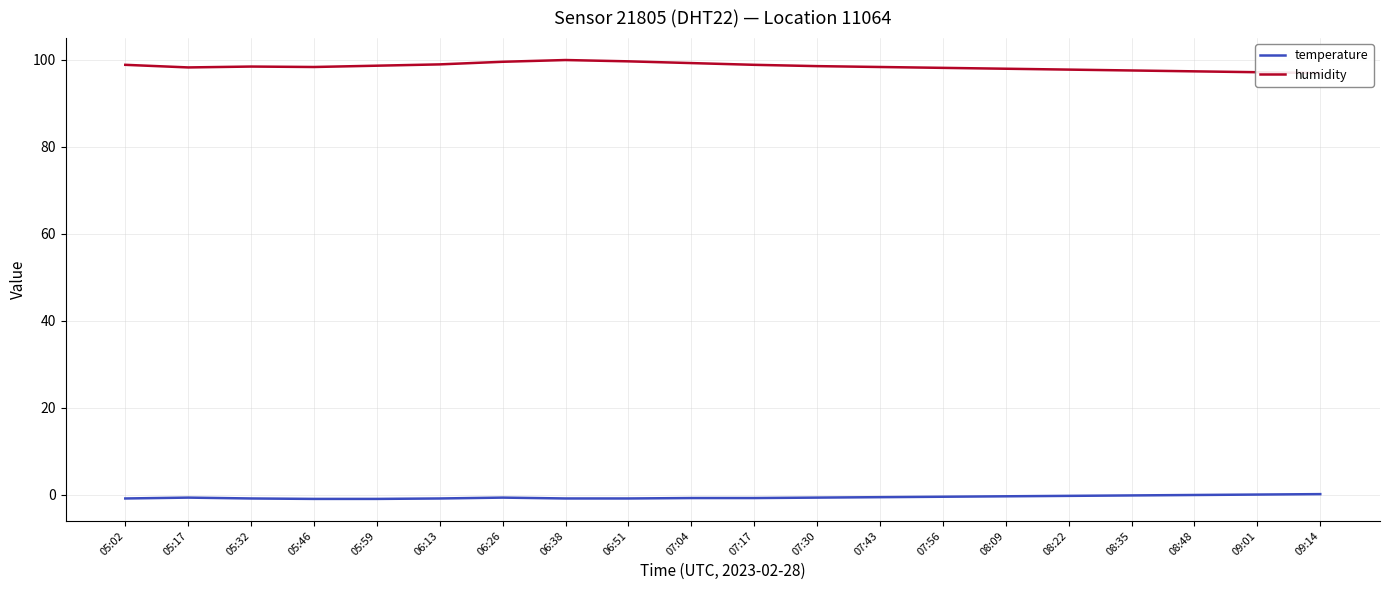

How many data points in temperature are above 0?

1